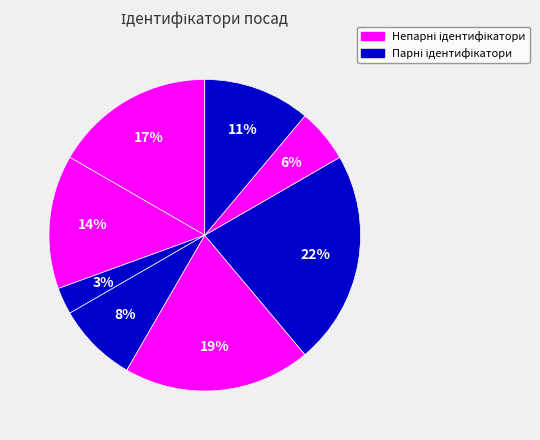

Count the number of slices in the pie.

8